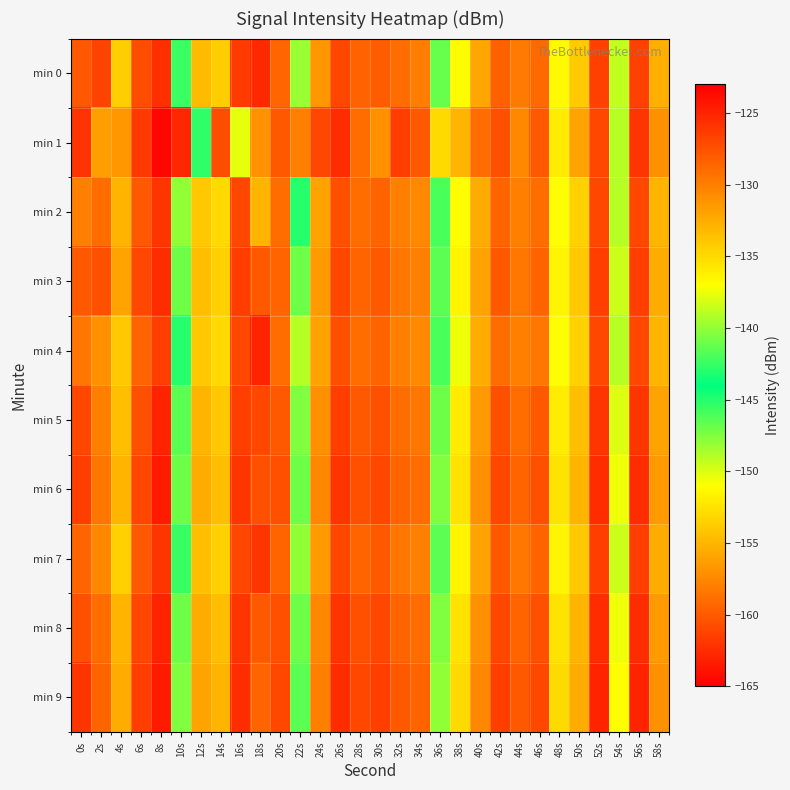

What is the minimum value shown in the chart?

-163.0